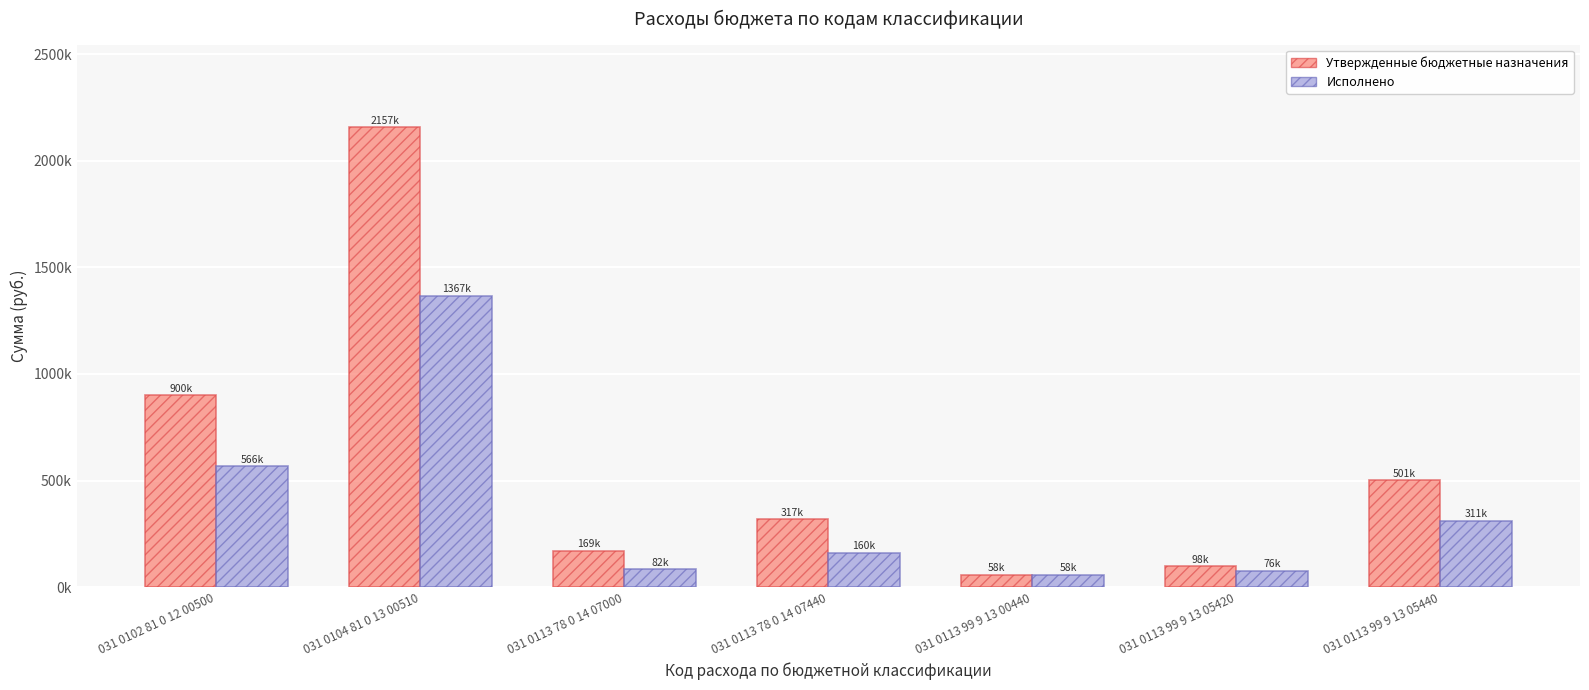

What are all the series names shown in the legend?

Утвержденные бюджетные назначения, Исполнено